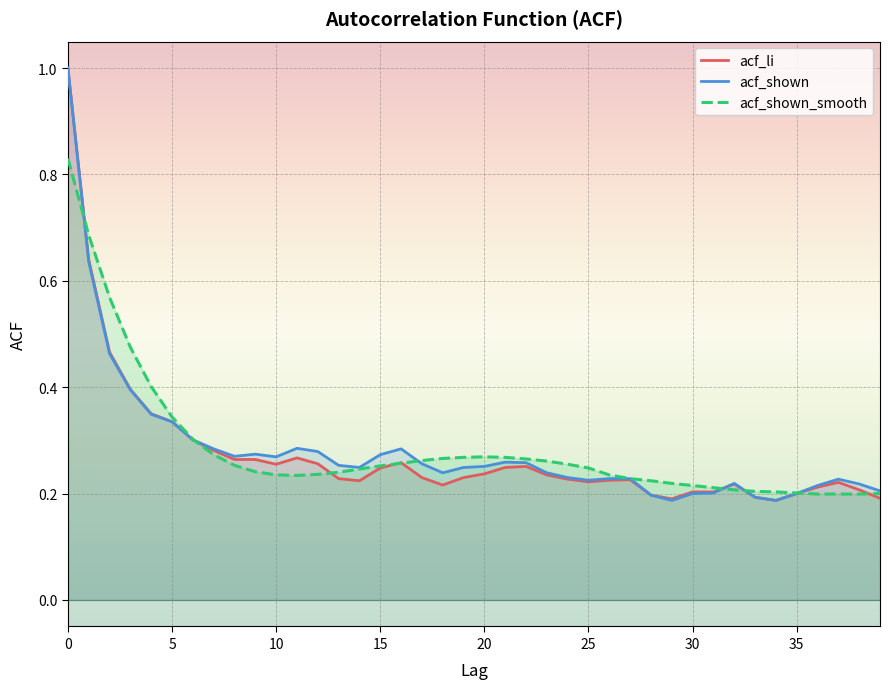

What is the greatest value displayed?

1.0